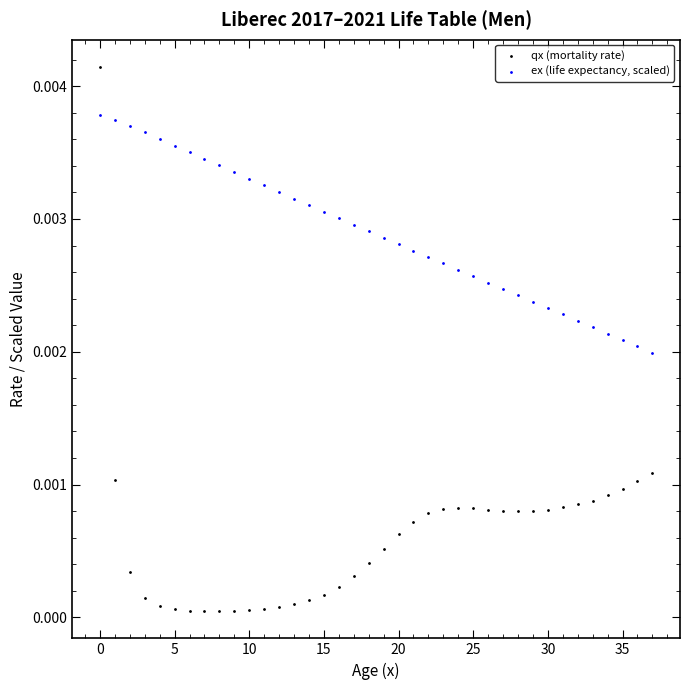

What are all the series names shown in the legend?

qx (mortality rate), ex (life expectancy, scaled)